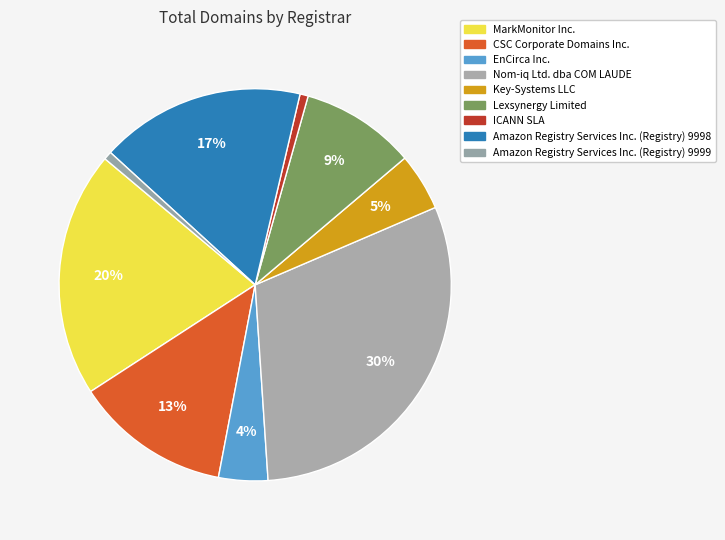

Which category has the smallest portion of the pie?

ICANN SLA